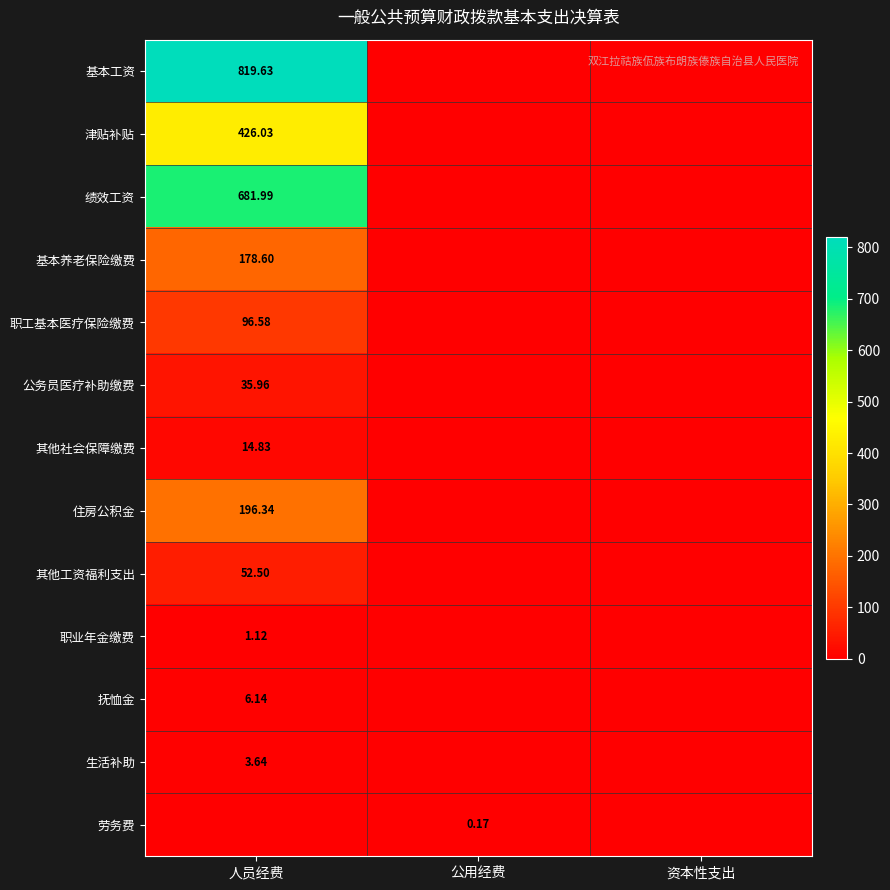

Which series has the largest total across all categories?

基本工资